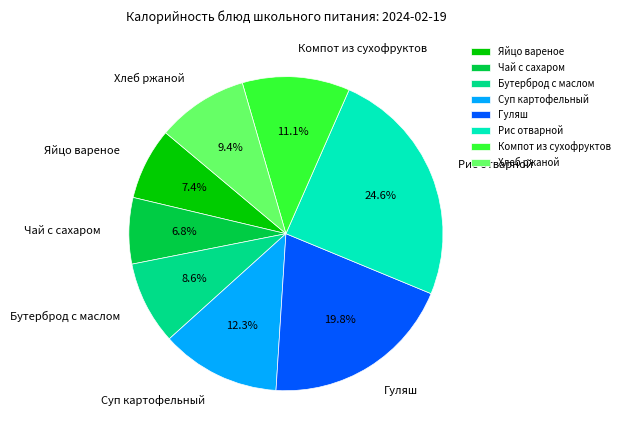

What is the total percentage of Чай с сахаром and Гуляш?

26.6%